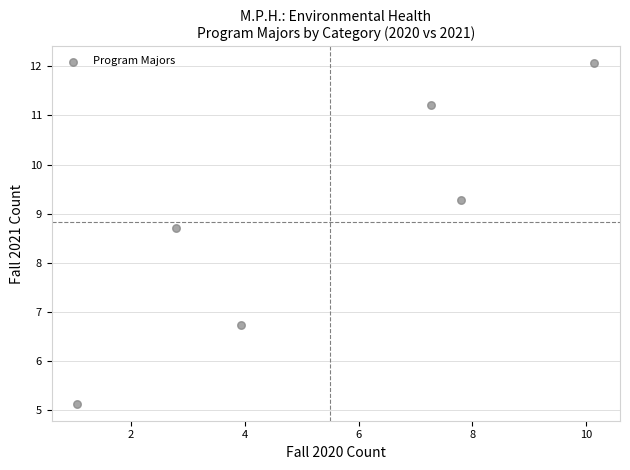

What is the range of Y values (max minus min)?

6.9